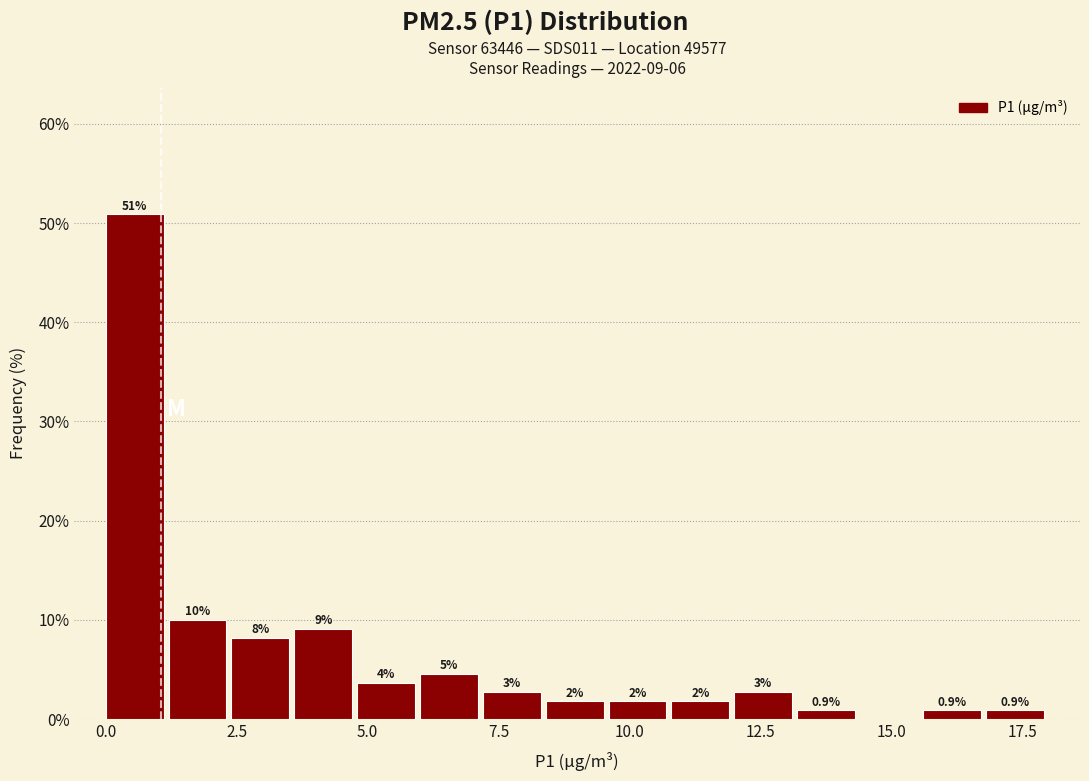

Read against the x-axis, roughly where is the centre of the tallest bar?

0.5